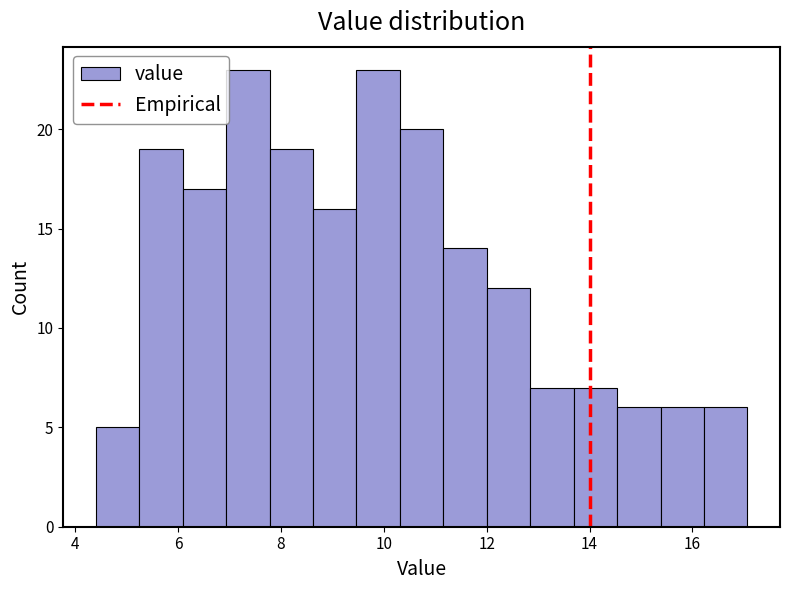

Reading left to right, list every bar in this chart as the range it spans on the x-axis followed by its height. Neither the bar edges nor the heights are printed on the chart, so give them approximately, as read against the axes.

4.4 to 5.2: 5
5.2 to 6.0: 19
6.0 to 7.0: 17
7.0 to 7.8: 23
7.8 to 8.6: 19
8.6 to 9.4: 16
9.4 to 10.4: 23
10.4 to 11.2: 20
11.2 to 12.0: 14
12.0 to 12.8: 12
12.8 to 13.6: 7
13.6 to 14.6: 7
14.6 to 15.4: 6
15.4 to 16.2: 6
16.2 to 17.0: 6